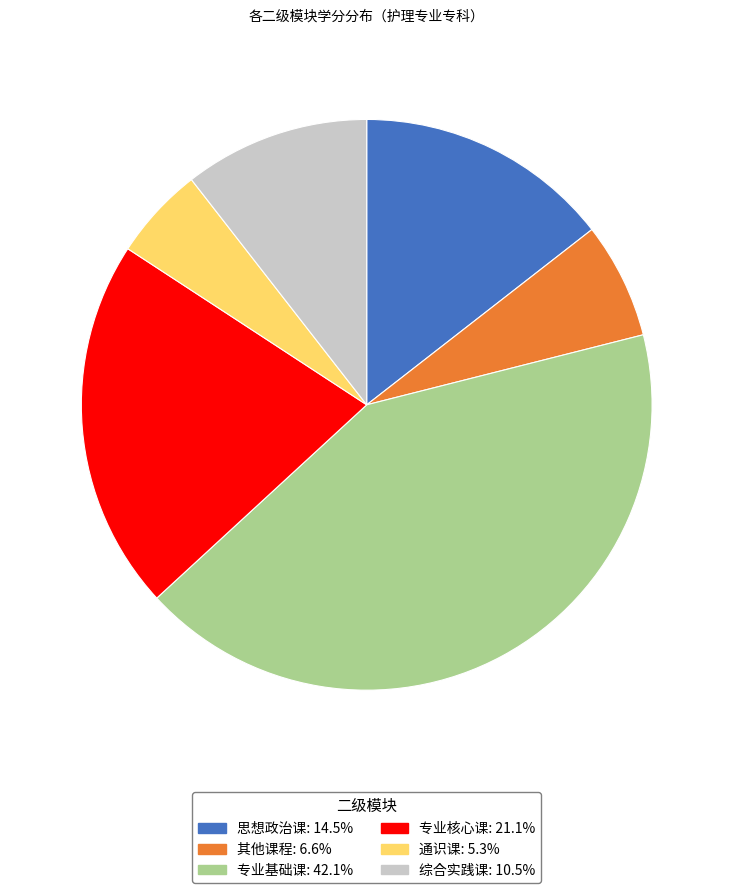

Between 专业核心课 and 其他课程, which is larger?

专业核心课